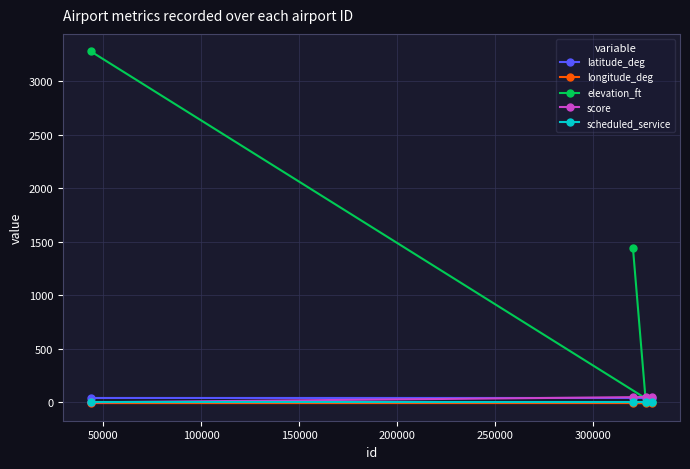

At how many categories does at least one series exceed 2184?

1